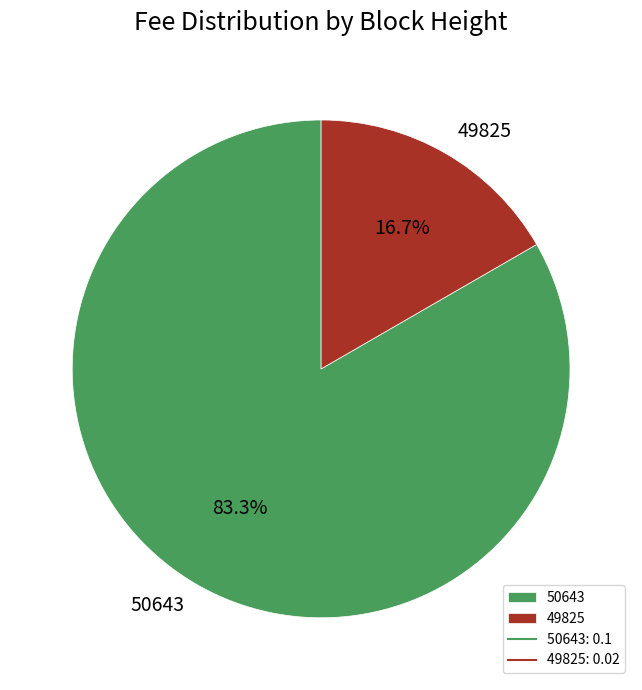

How many segments does this pie chart have?

2